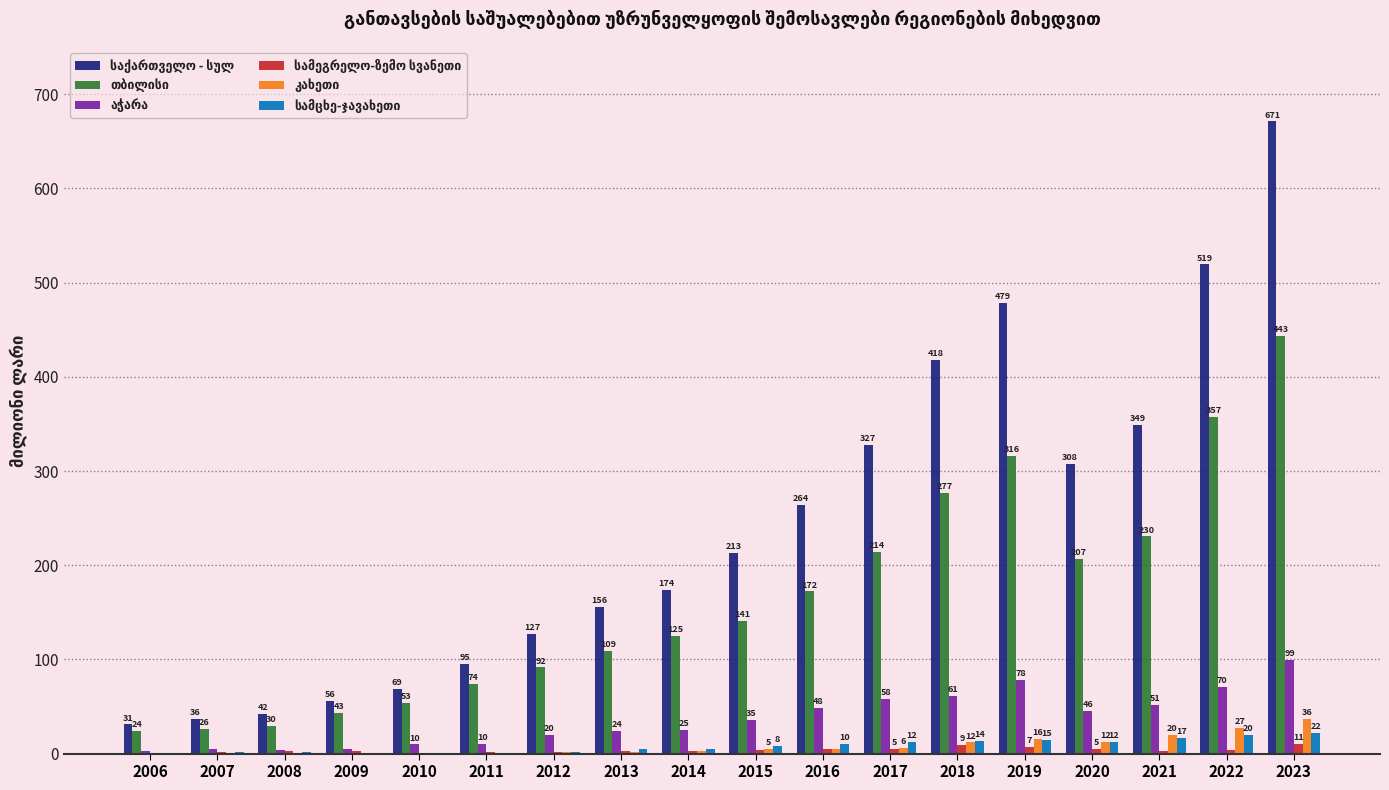

Which category has the highest value across all series?

2023